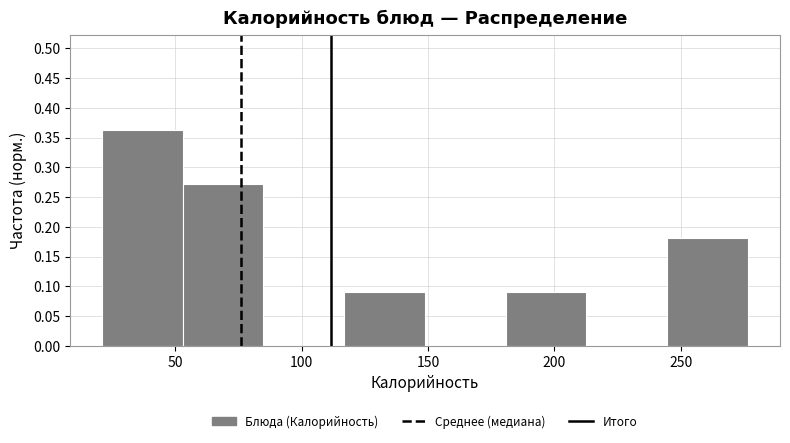

Reading left to right, list every bar in this chart as the range it spans on the x-axis followed by its height. Neither the bar edges nor the heights are printed on the chart, so give them approximately, as read against the axes.

20 to 55: 0.365
55 to 85: 0.275
85 to 115: 0
115 to 150: 0.090
150 to 180: 0
180 to 215: 0.090
215 to 245: 0
245 to 275: 0.180